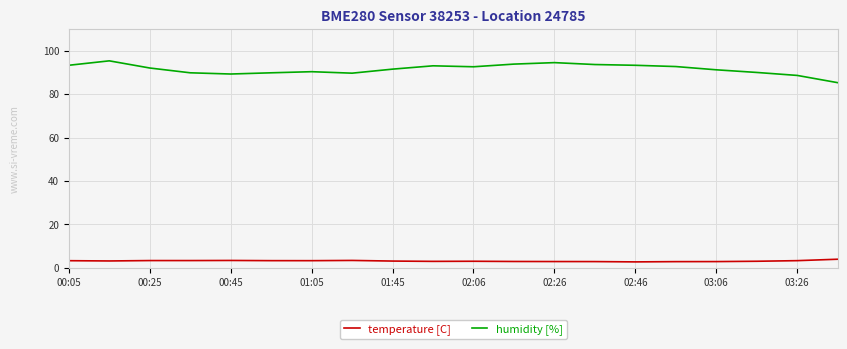

Which series has the largest range (max minus min)?

humidity [%]